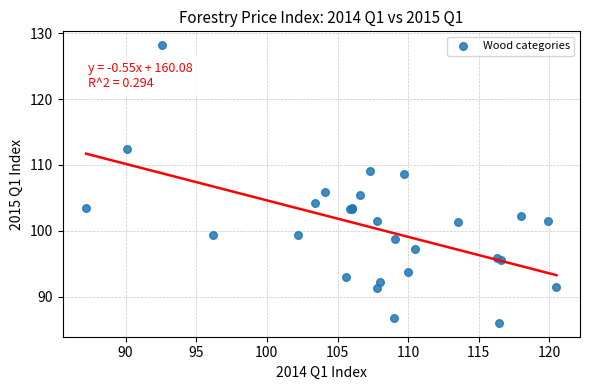

What Y value in the scatter plot is closest to 107?

105.9